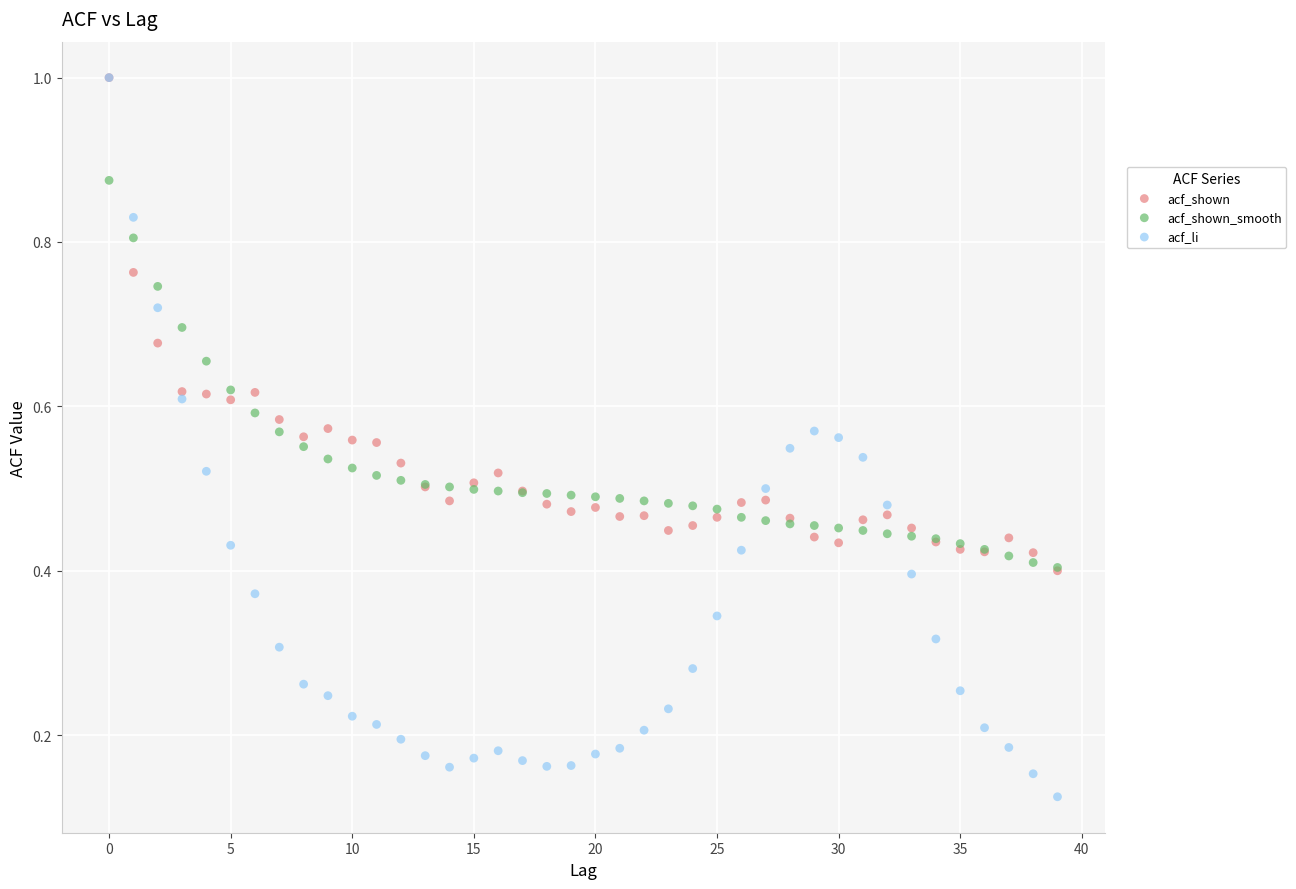

Which series contains the lowest Y value?

acf_li